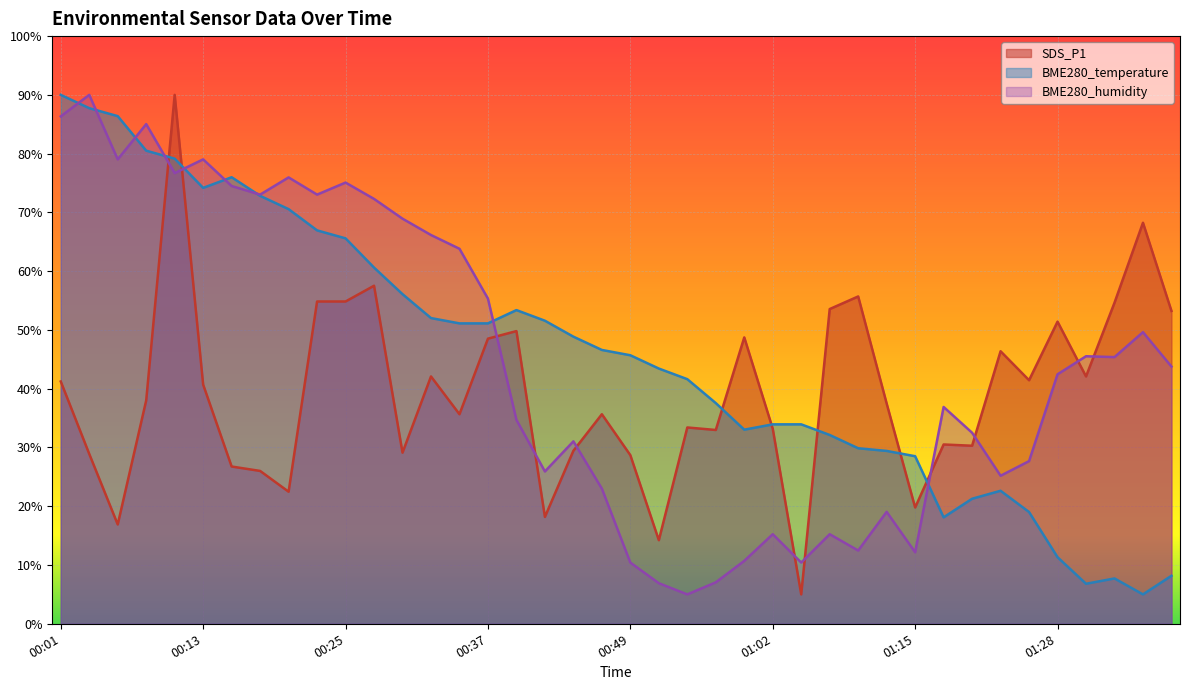

Count the number of data series in this chart.

3